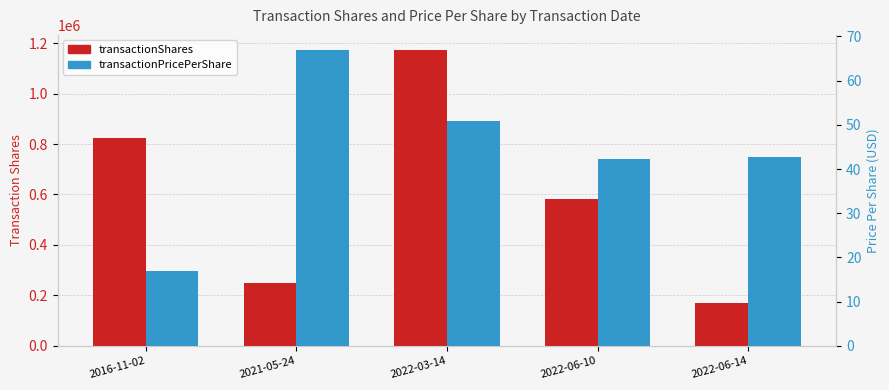

Reading left to right, transcribe all the data shown in this chart.

transactionShares: 2016-11-02=825000.0	2021-05-24=250000.0	2022-03-14=1173958.0	2022-06-10=581118.0	2022-06-14=171489.0
transactionPricePerShare: 2016-11-02=17.0	2021-05-24=67.0	2022-03-14=50.9	2022-06-10=42.2	2022-06-14=42.8